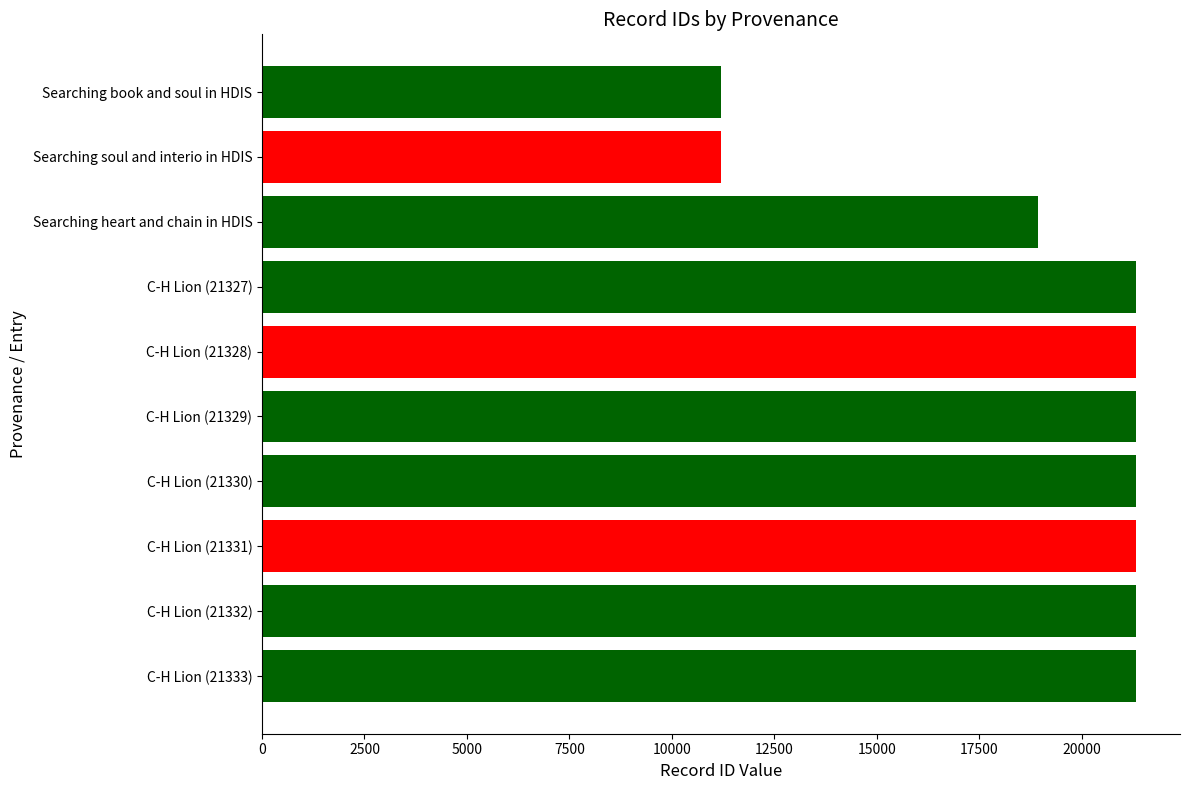

What is the difference between the maximum and minimum values?

10144